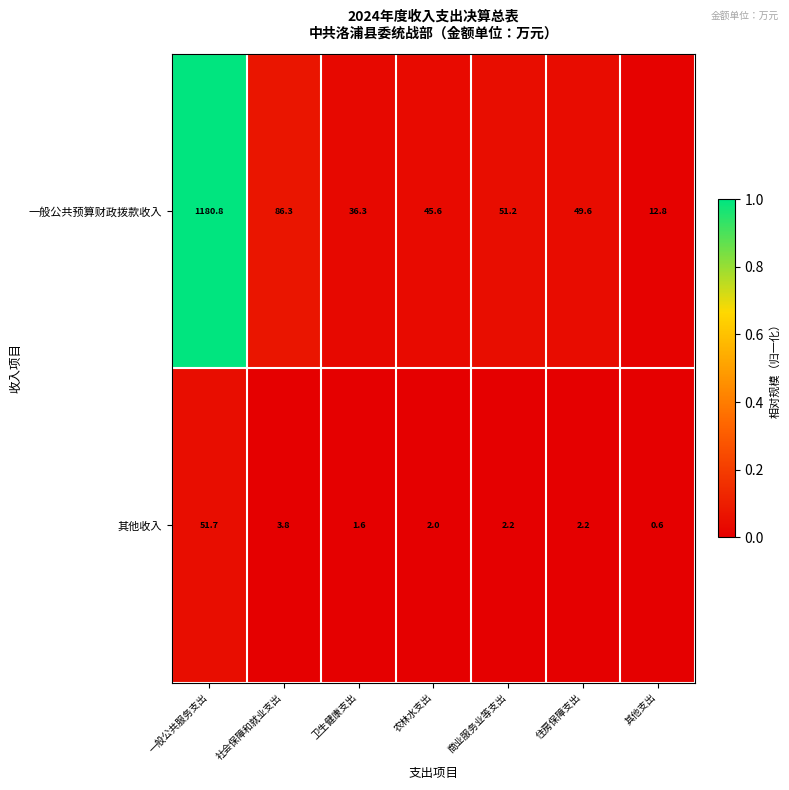

Between 住房保障支出 and 其他支出, which series saw the biggest shift?

一般公共预算财政拨款收入